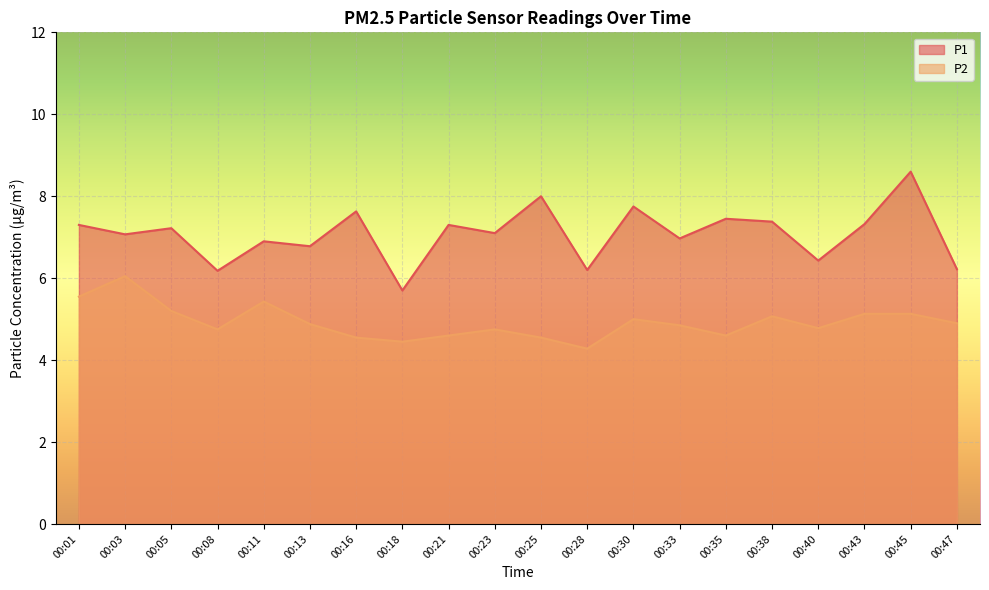

Reading left to right, list all the values displayed in this chart.

P1: 7.3	7.1	7.2	6.2	6.9	6.8	7.6	5.7	7.3	7.1	8.0	6.2	7.8	7.0	7.5	7.4	6.4	7.3	8.6	6.2
P2: 5.5	6.0	5.2	4.8	5.4	4.9	4.5	4.5	4.6	4.8	4.5	4.3	5.0	4.8	4.6	5.1	4.8	5.1	5.1	4.9